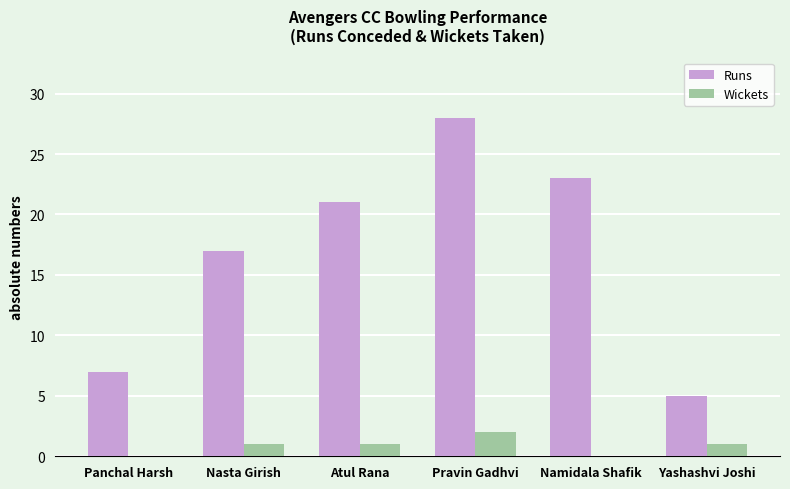

What is the total value across all series at Atul Rana?

22